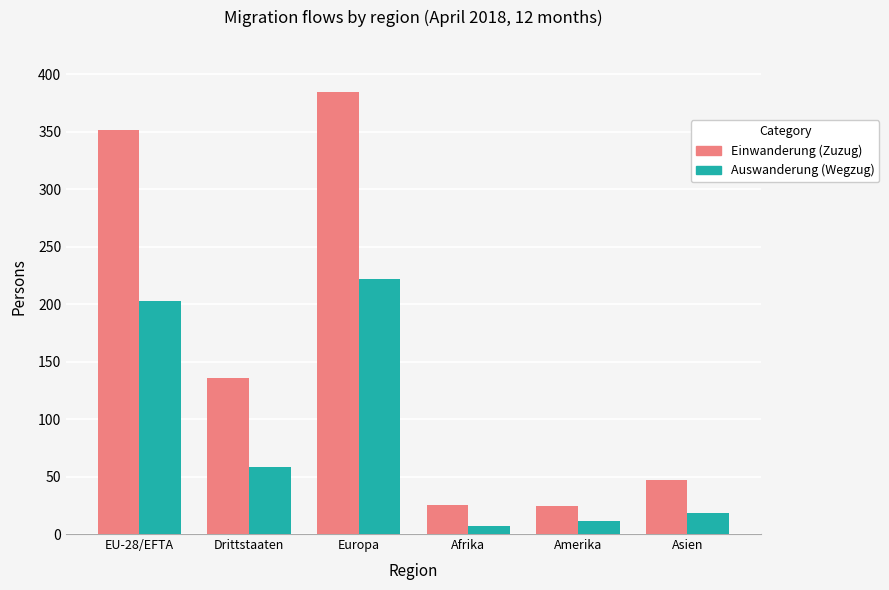

Are the bars horizontal?

No